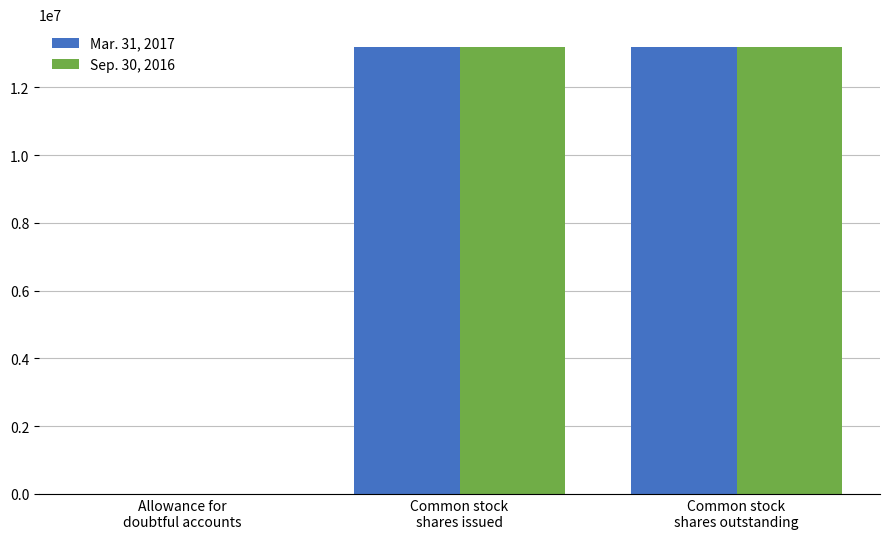

Does the chart contain stacked bars?

No